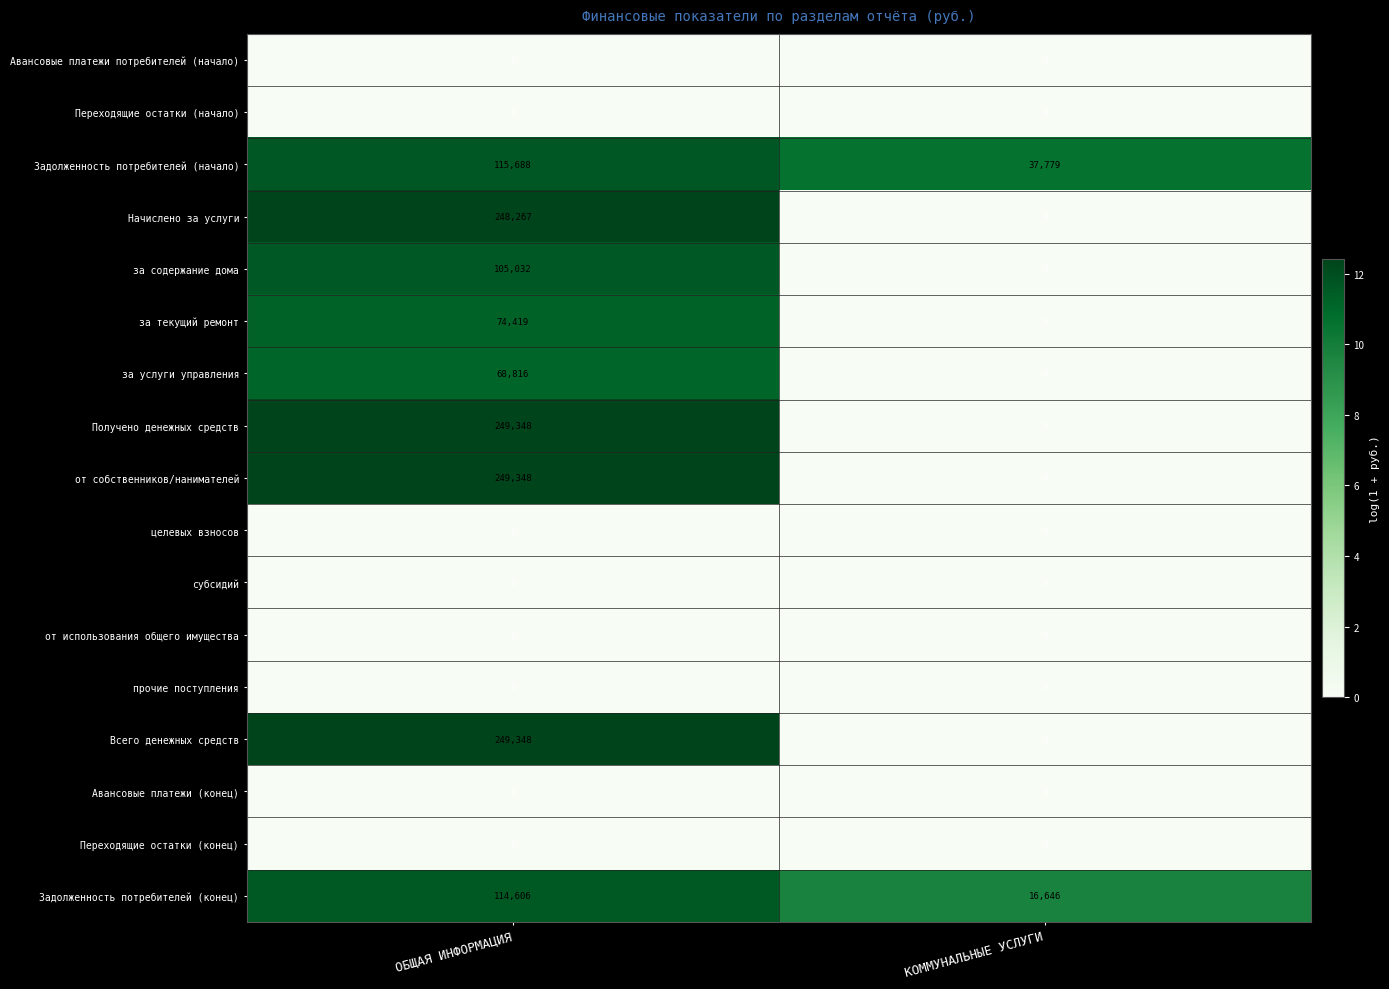

List the labels in order of Задолженность потребителей (конец) value, largest first.

ОБЩАЯ ИНФОРМАЦИЯ, КОММУНАЛЬНЫЕ УСЛУГИ